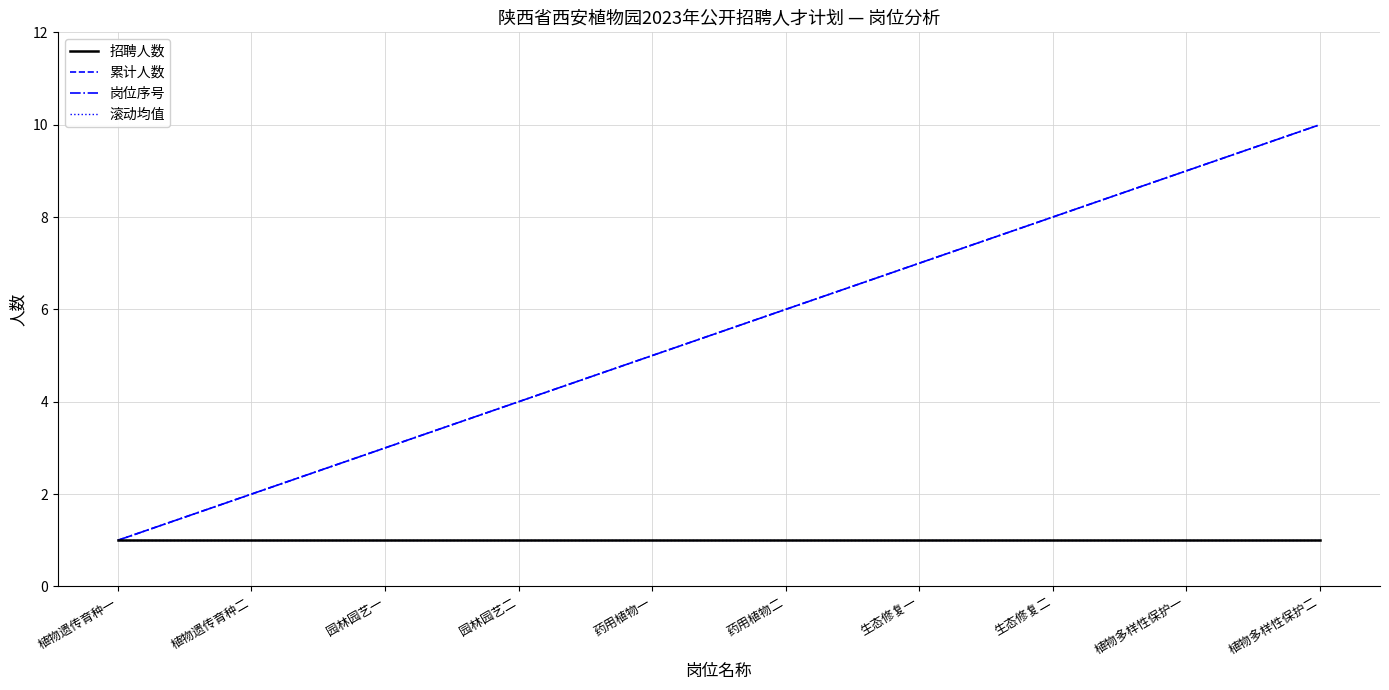

Is this an area chart (filled region under the line)?

No